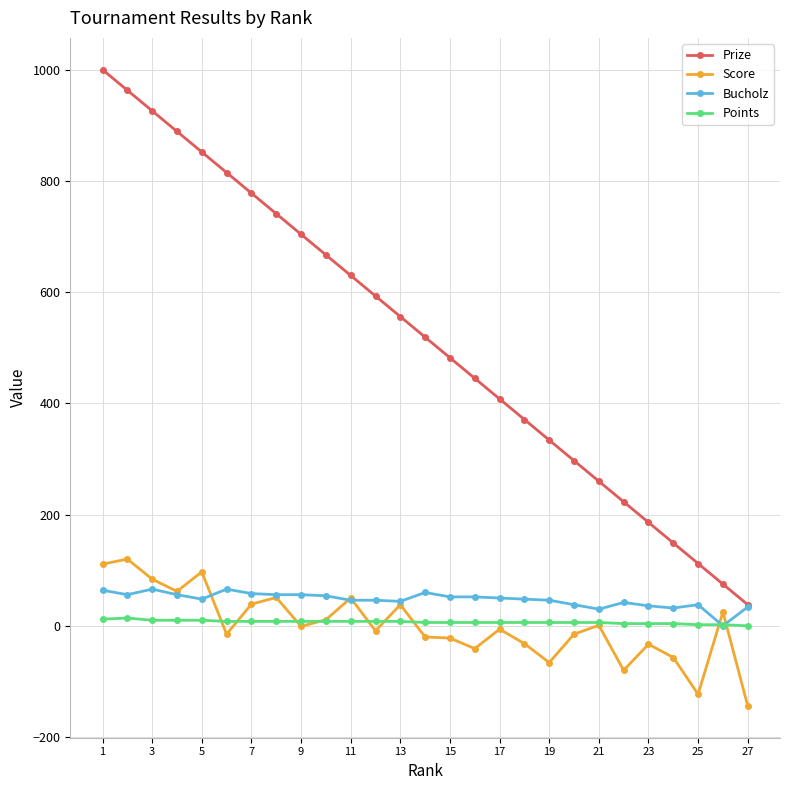

How many lines are shown in the chart?

4